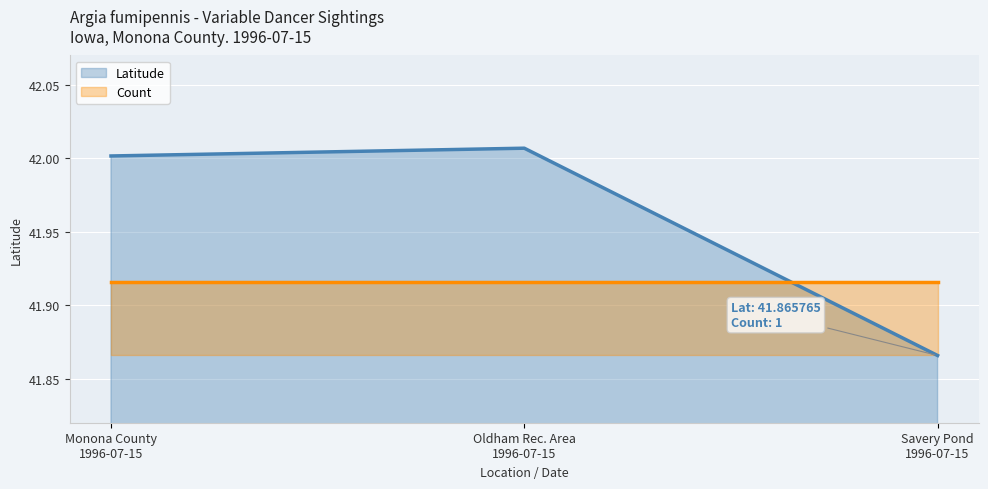

What is the maximum value shown in the chart?

42.0